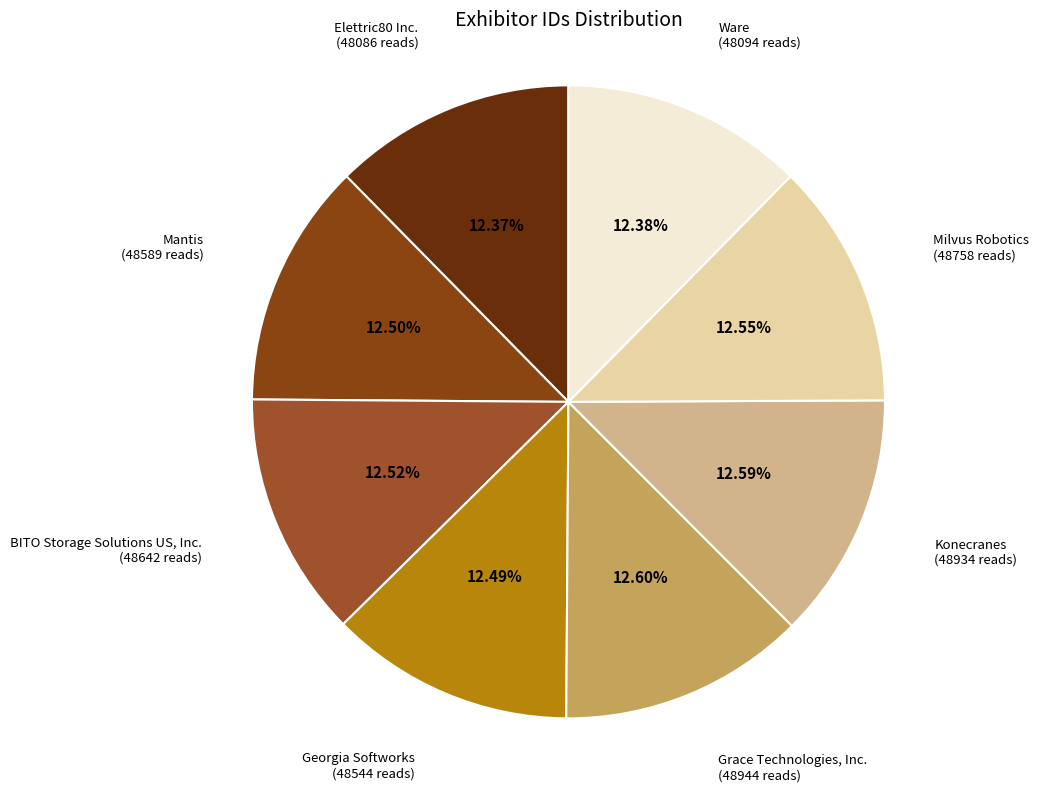

How many segments does this pie chart have?

8